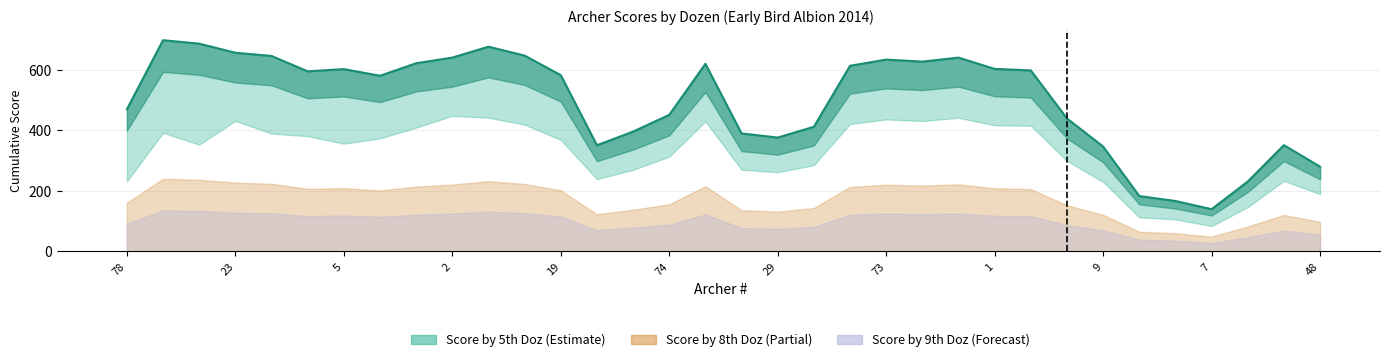

Which has a higher value, 9 or 31?

9